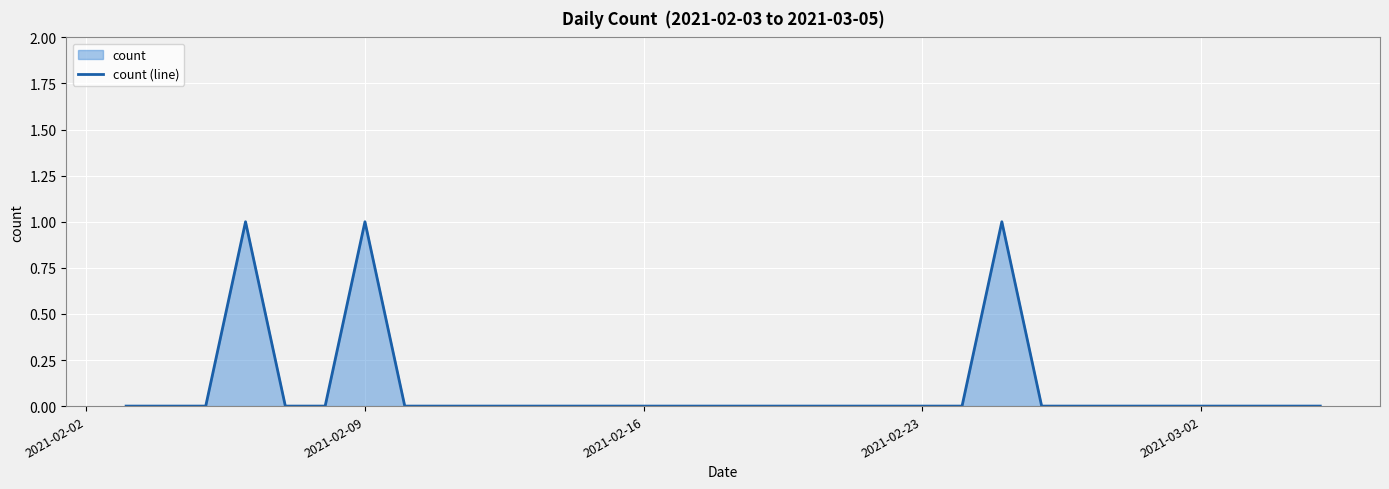

Is it true that the value at 2021-02-23 is 1?

False